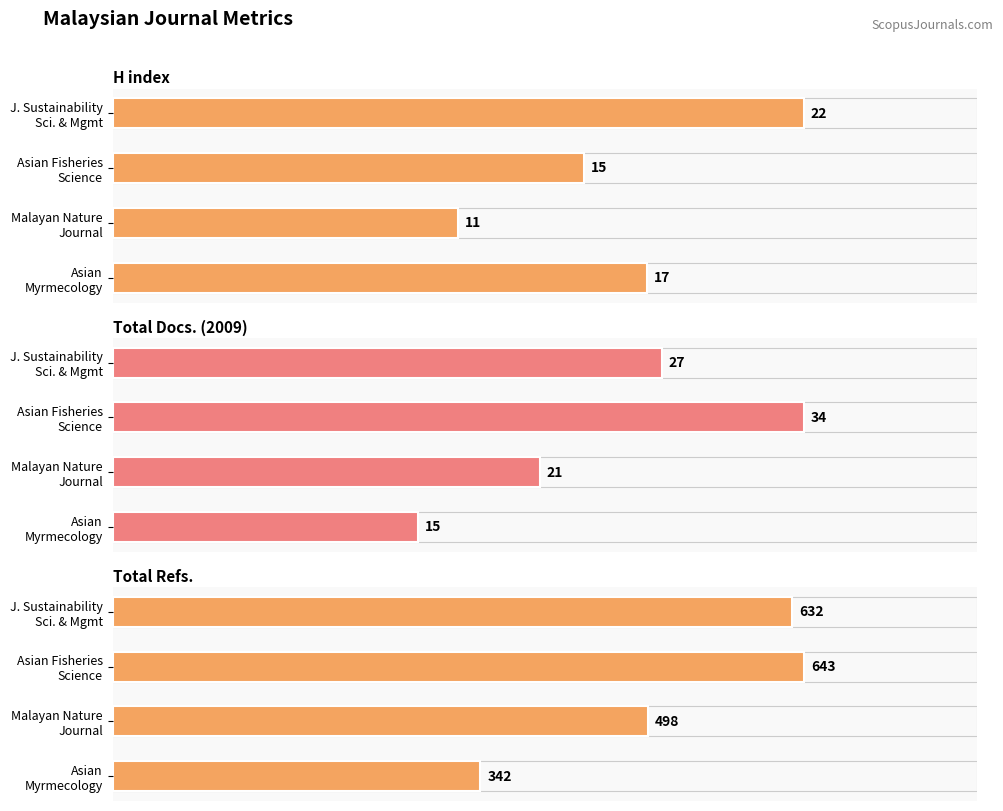

What is the difference between the Total Docs. (2009) values at Malayan Nature Journal and Asian Fisheries Science?

13